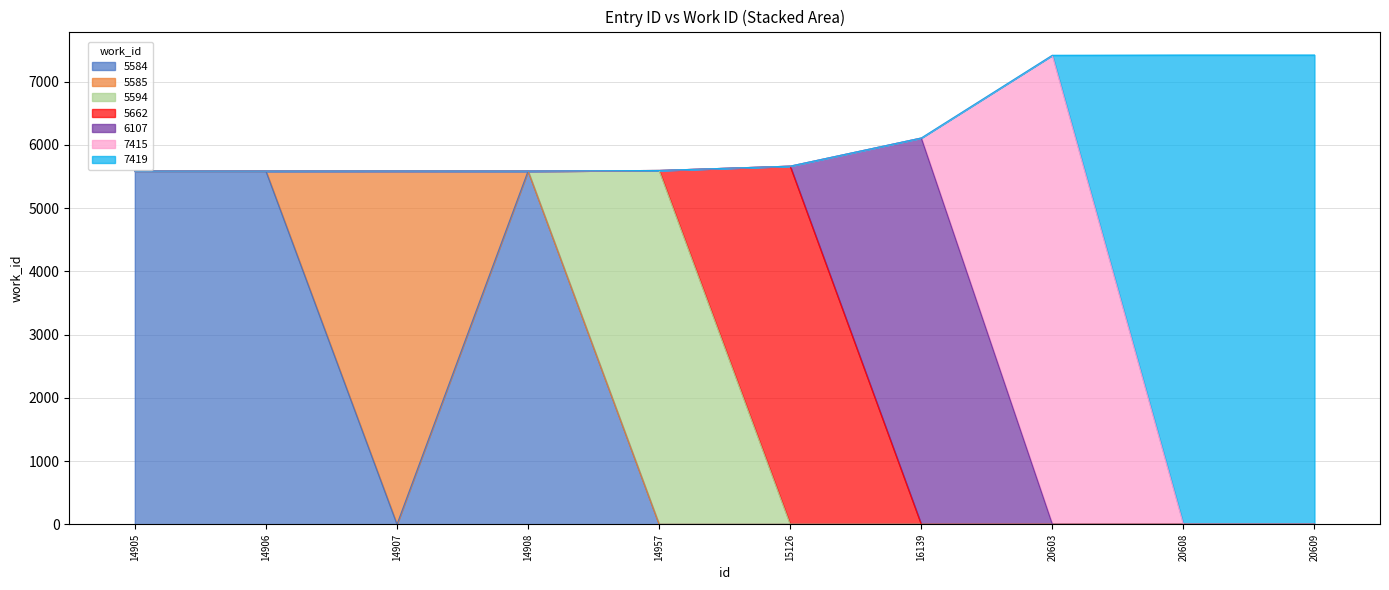

The chart shows a value of 6107 at 16139. True or false?

True